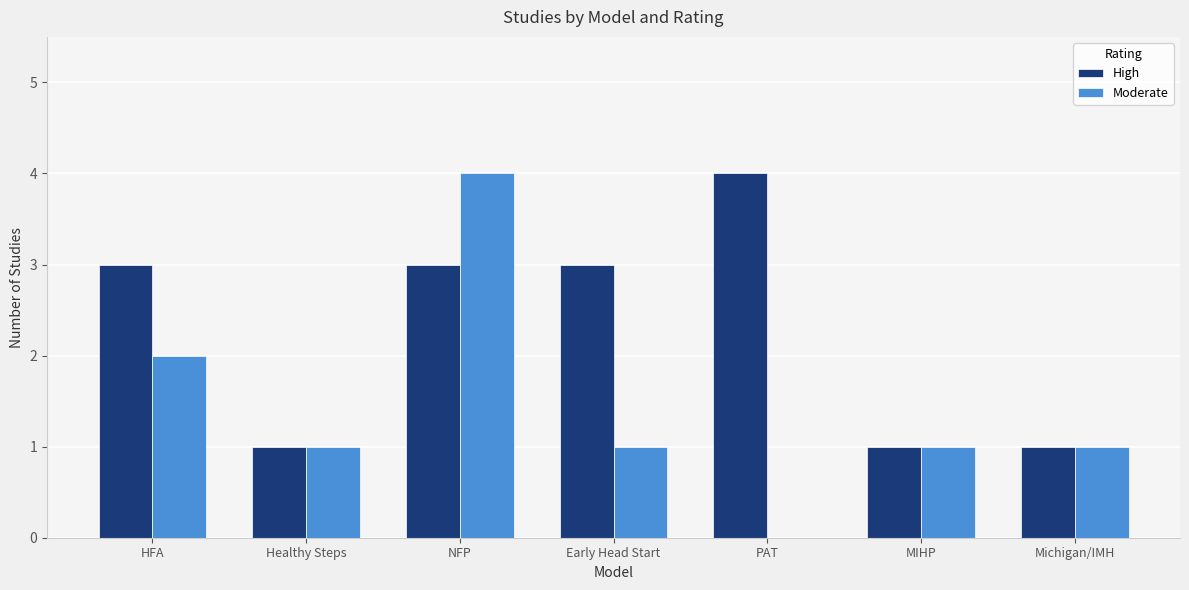

The High series shows 3 at HFA. True or false?

True